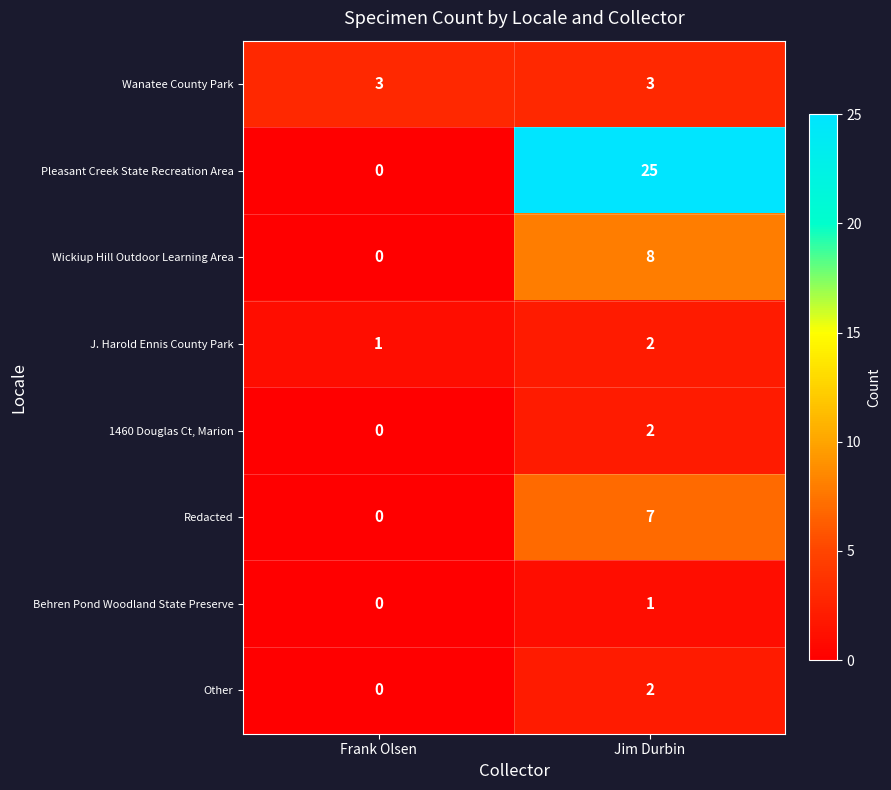

Which label corresponds to the smallest value in the chart?

Frank Olsen